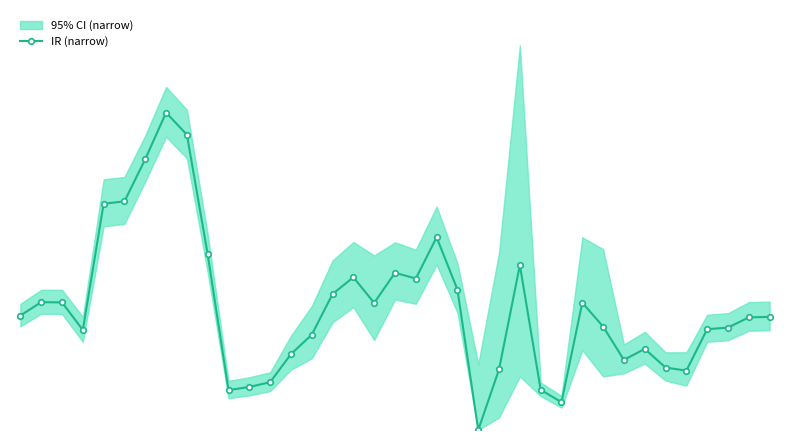

Which has a higher value, 14 or 12?

14